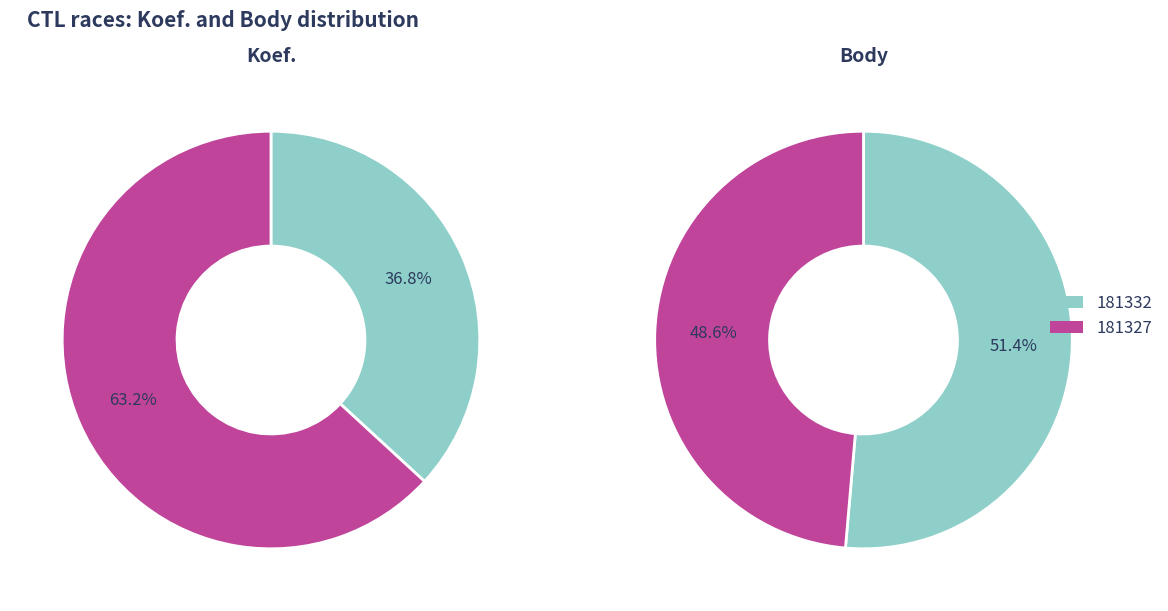

Which category accounts for the majority?

181327